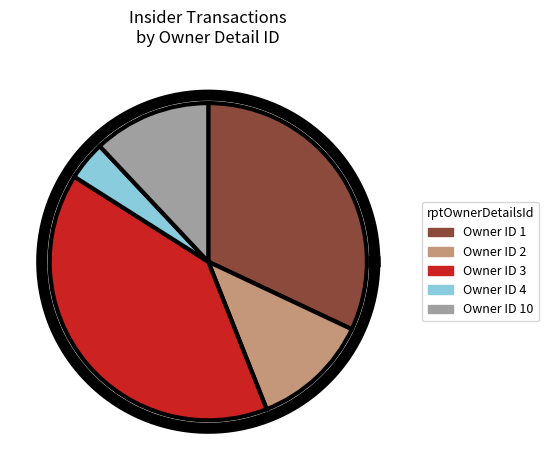

True or false: 4 accounts for 17% of the total.

False